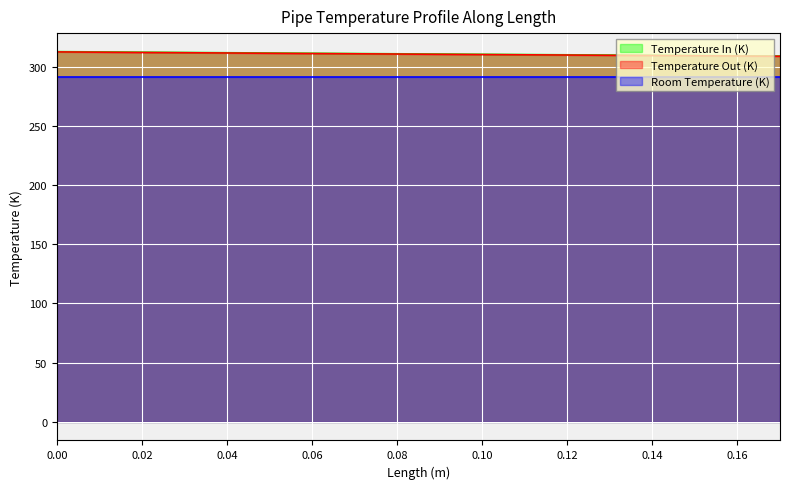

What is the label of the 11th point from the left?

0.1